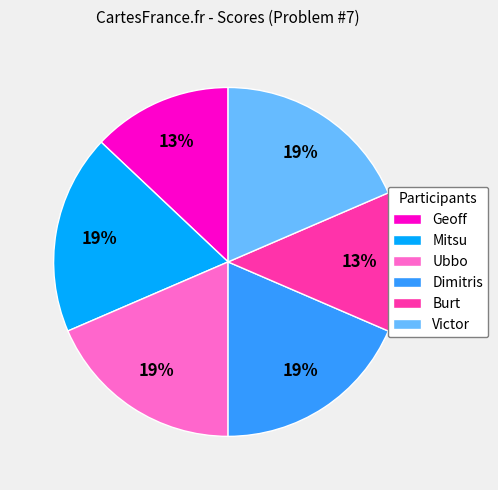

How many segments does this pie chart have?

6